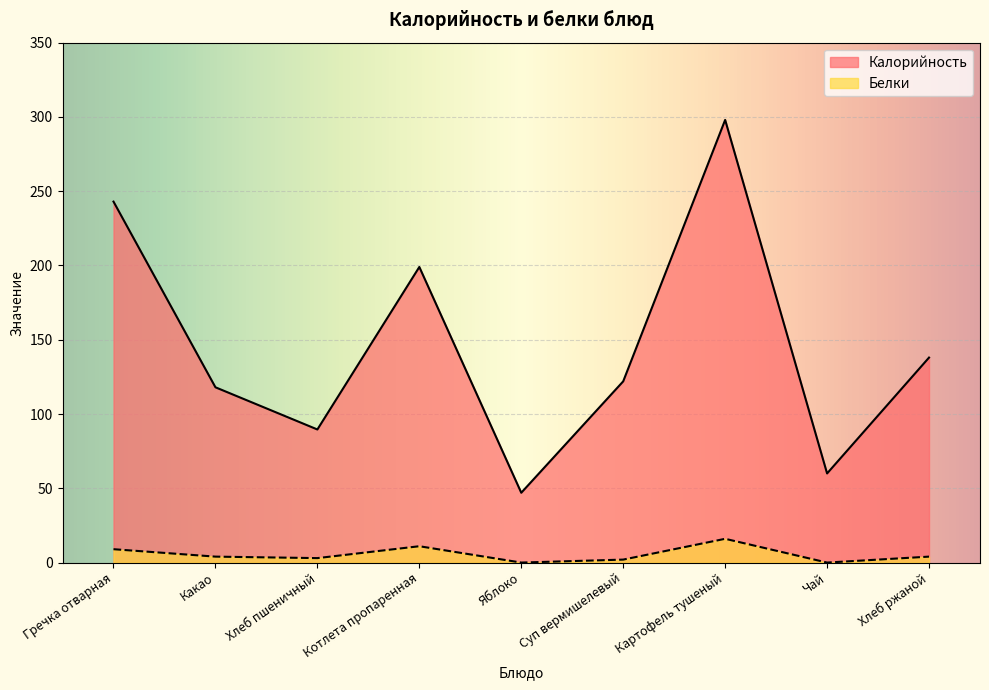

Rank the series by their maximum value, from highest to lowest.

Калорийность, Белки